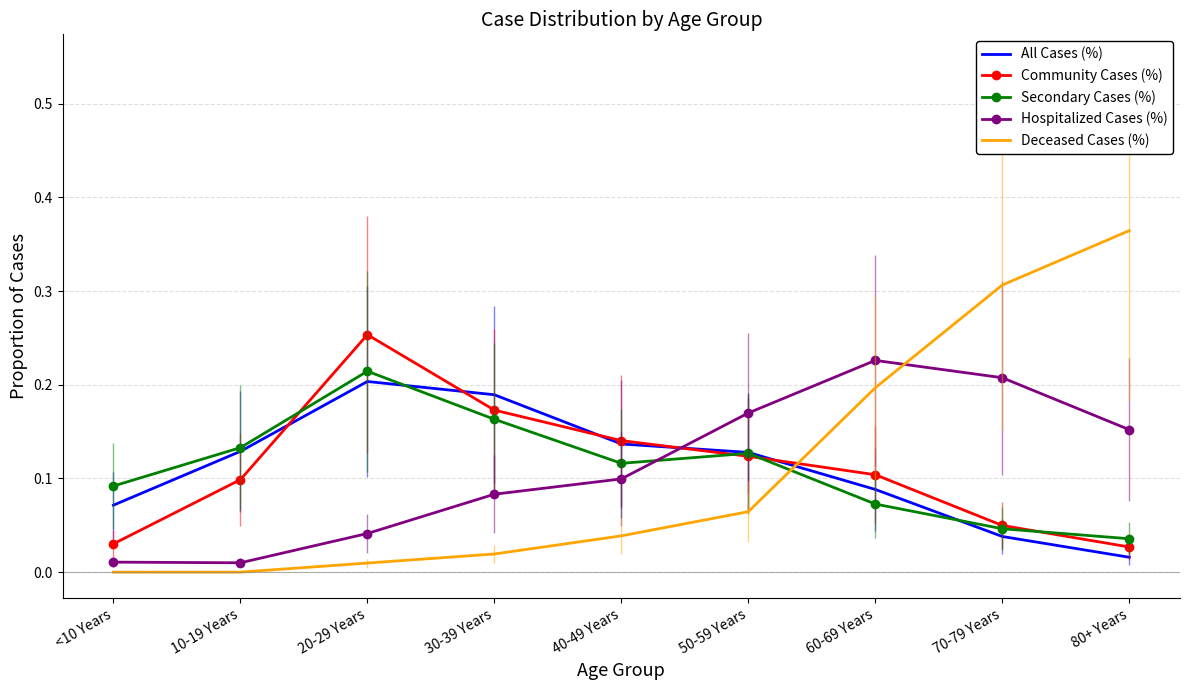

The value of Deceased Cases (%) at 50-59 Years is 0.1. True or false?

True